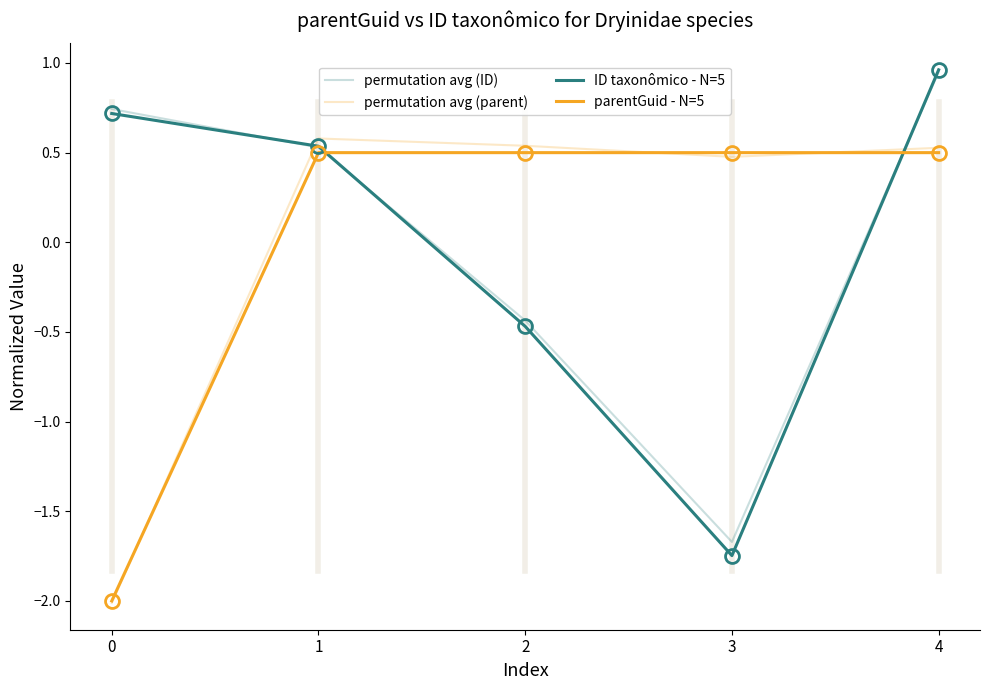

Reading right to left, what are all the values shown in this chart?

permutation avg (ID): 1.0	-1.7	-0.4	0.5	0.7
permutation avg (parent): 0.5	0.5	0.5	0.6	-2.0
ID taxonômico - N=5: 1.0	-1.7	-0.5	0.5	0.7
parentGuid - N=5: 0.5	0.5	0.5	0.5	-2.0